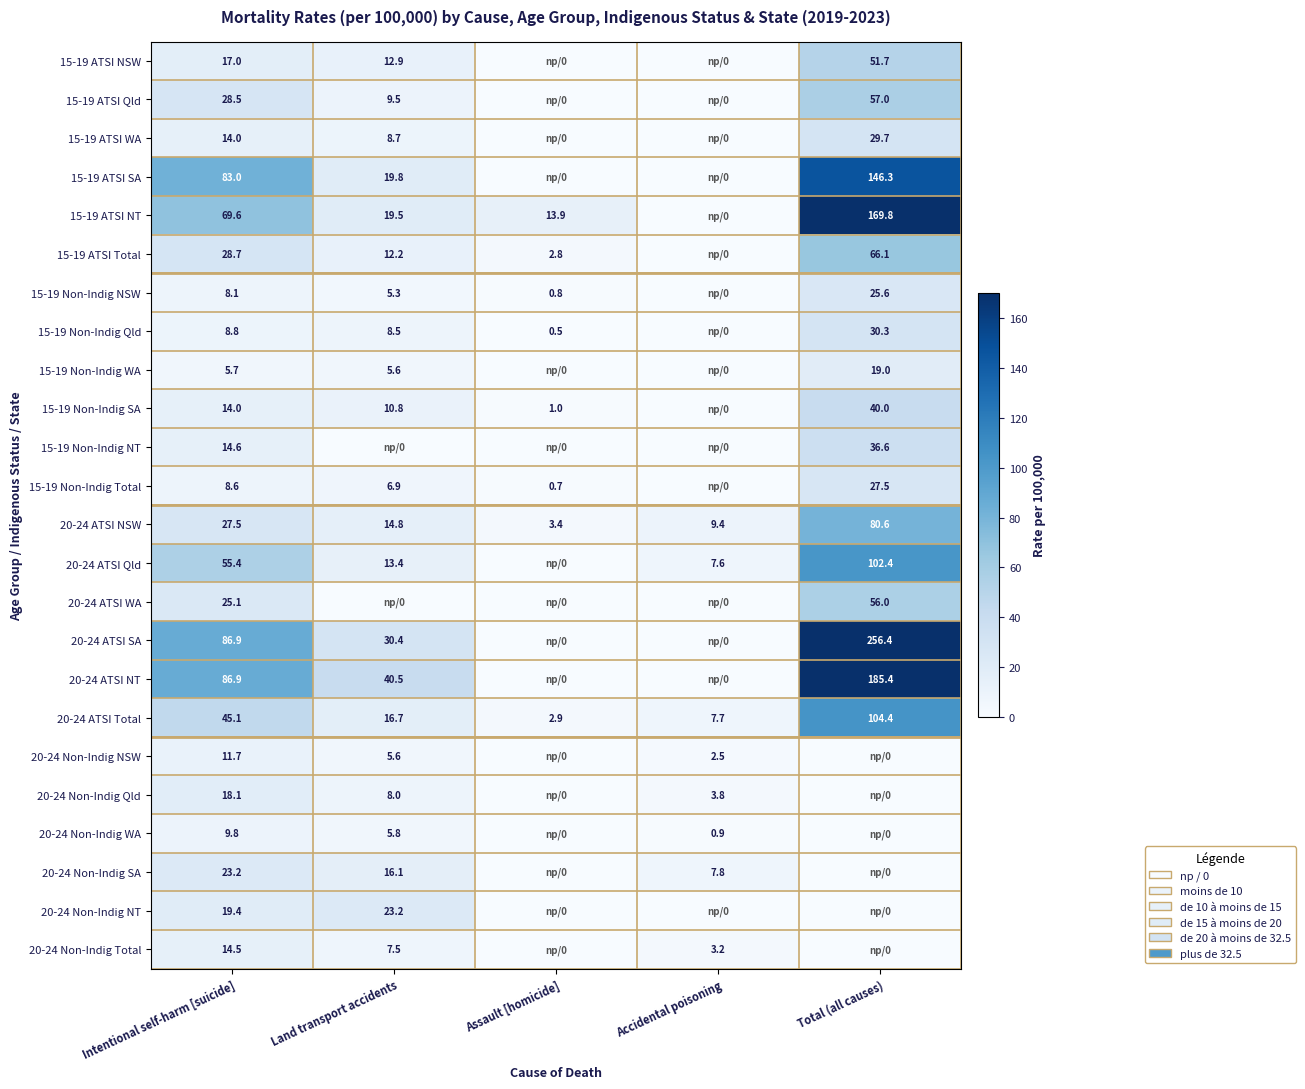

At how many categories does at least one series exceed 21?

3